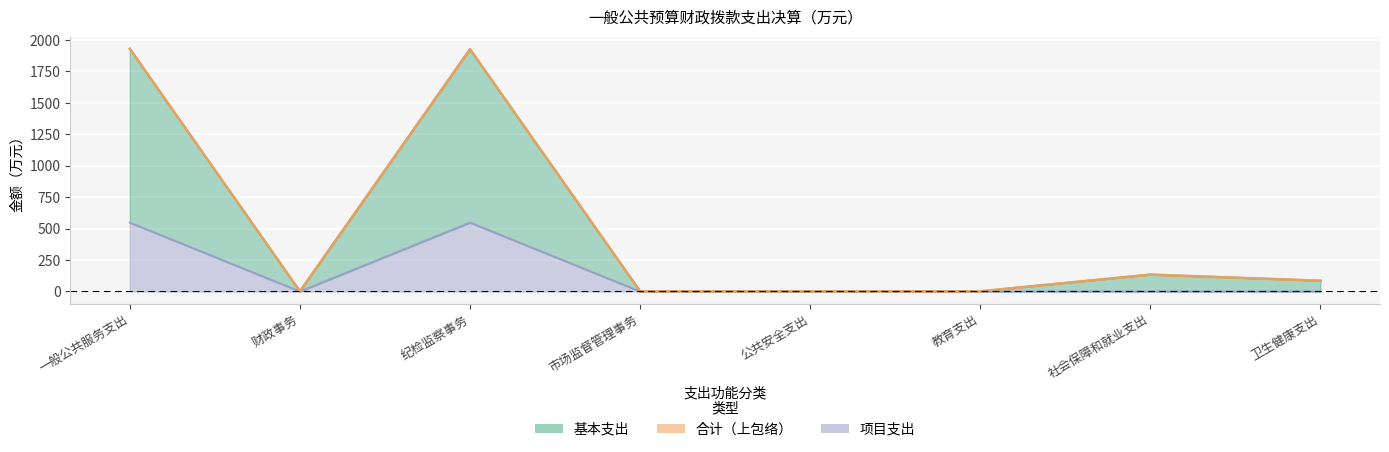

Which series has the widest spread of values?

合计